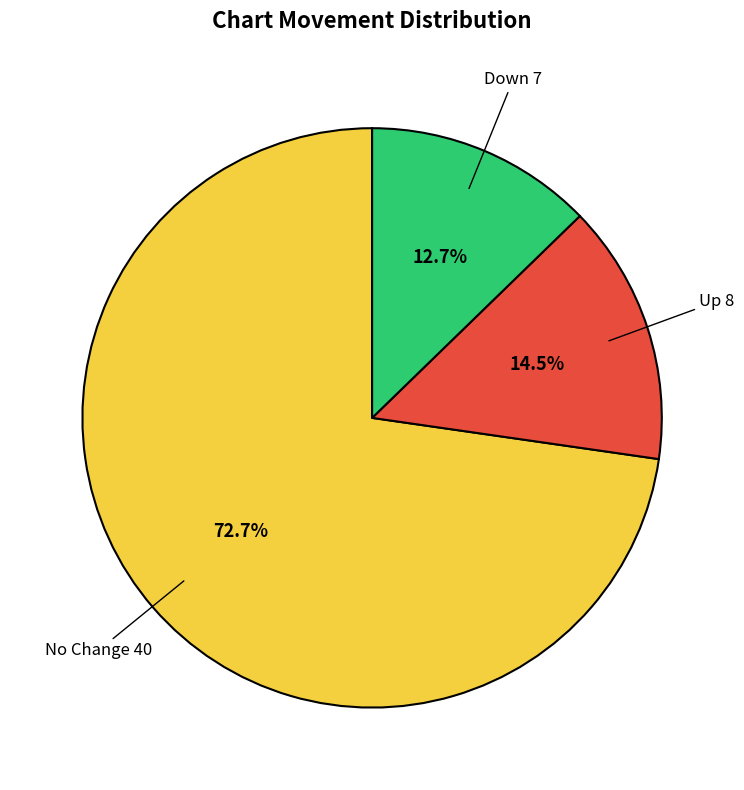

Does any single category account for the majority?

Yes